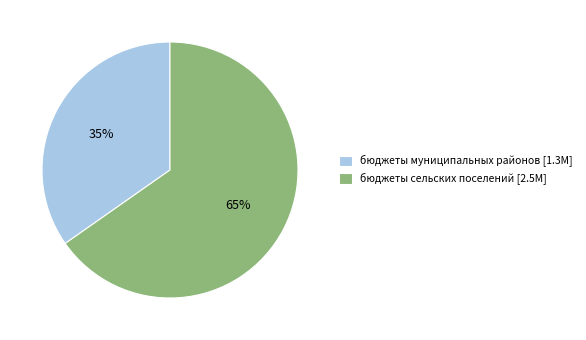

To the nearest percent, what percentage of the pie is бюджеты сельских поселений?

65%